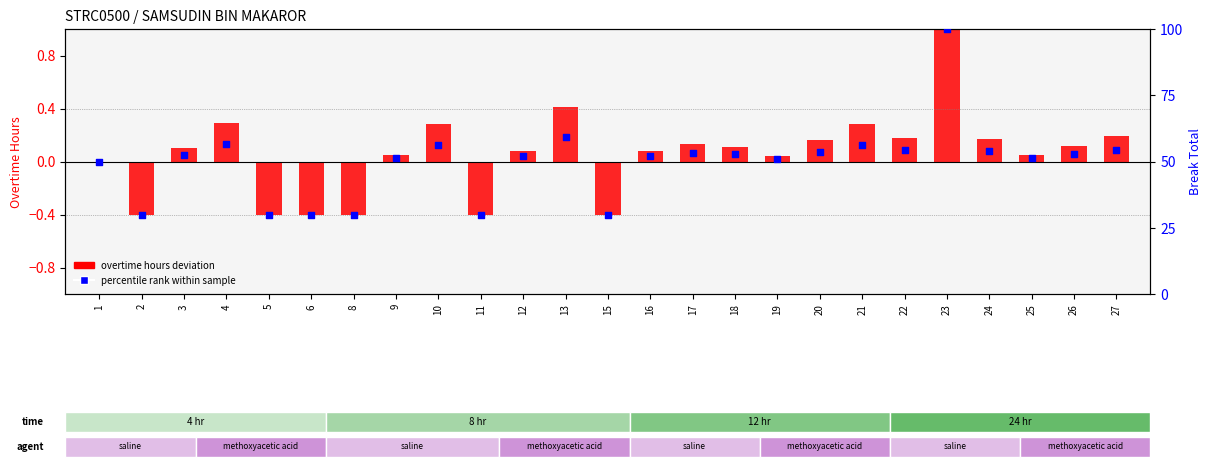

Which series has the widest spread of Y values?

percentile rank within sample